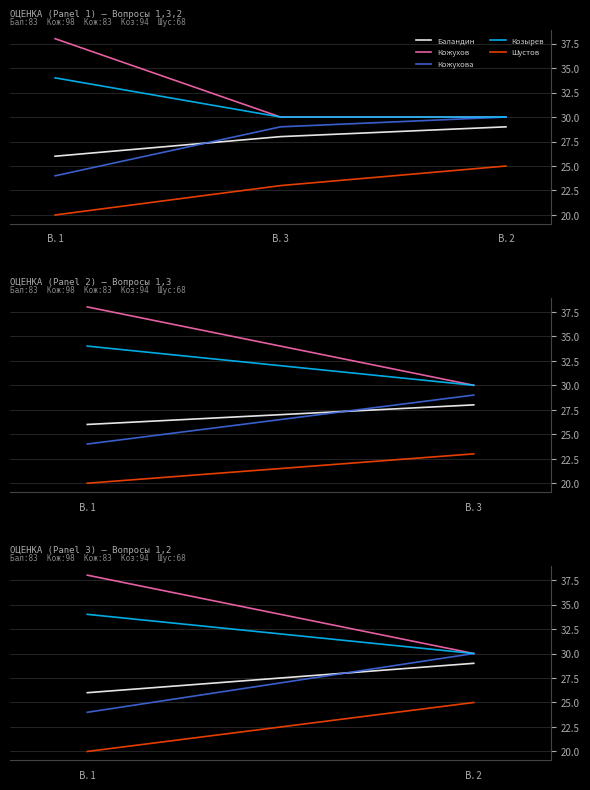

What is the difference between the maximum and minimum values in the Баландин series?

3